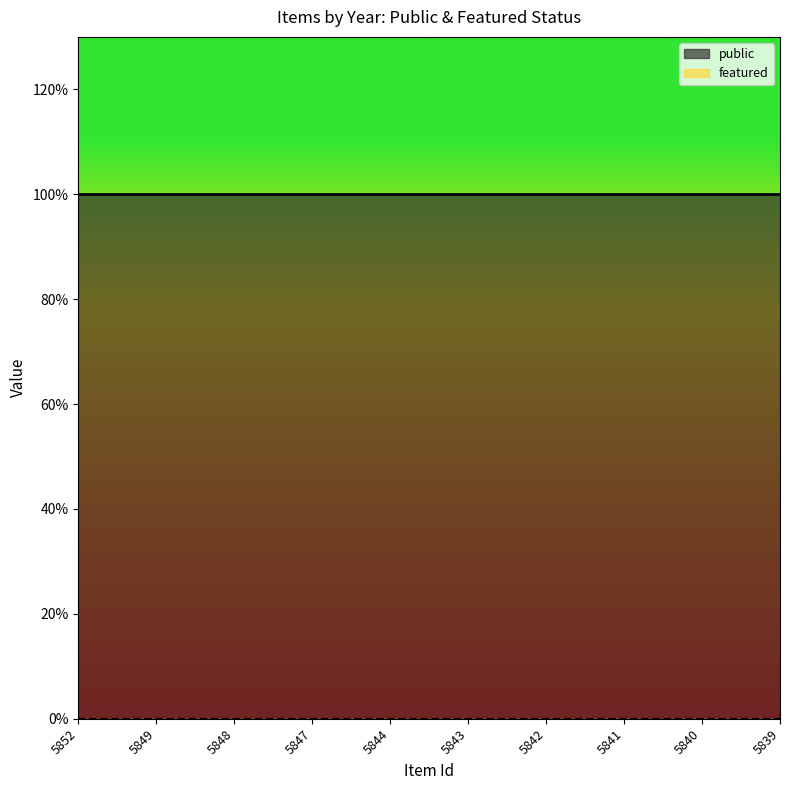

At 5841, list the series in order from smallest to largest.

featured, public